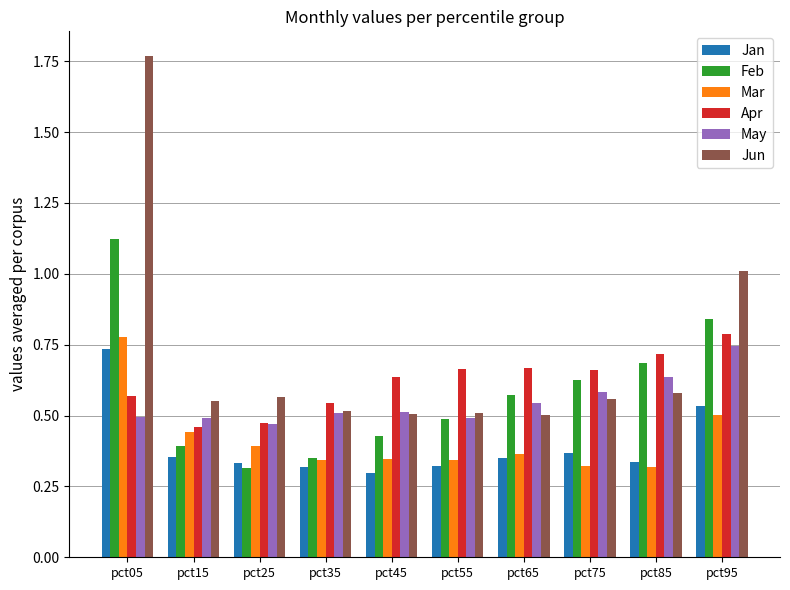

What is the sum of the Feb values at pct25 and pct75?

0.9